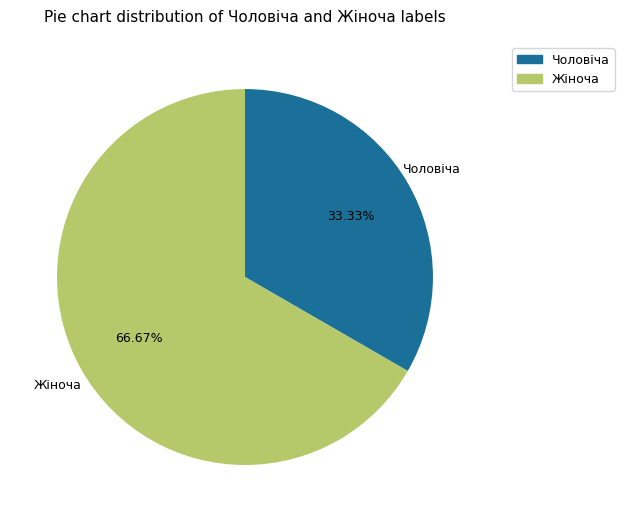

Count the number of slices in the pie.

2